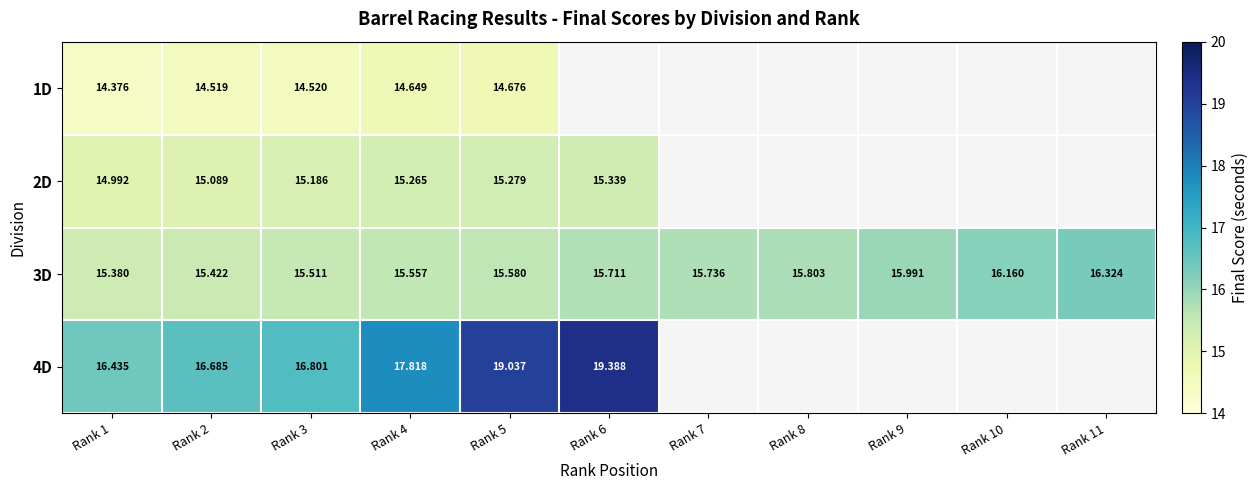

How many distinct data groups are displayed?

4